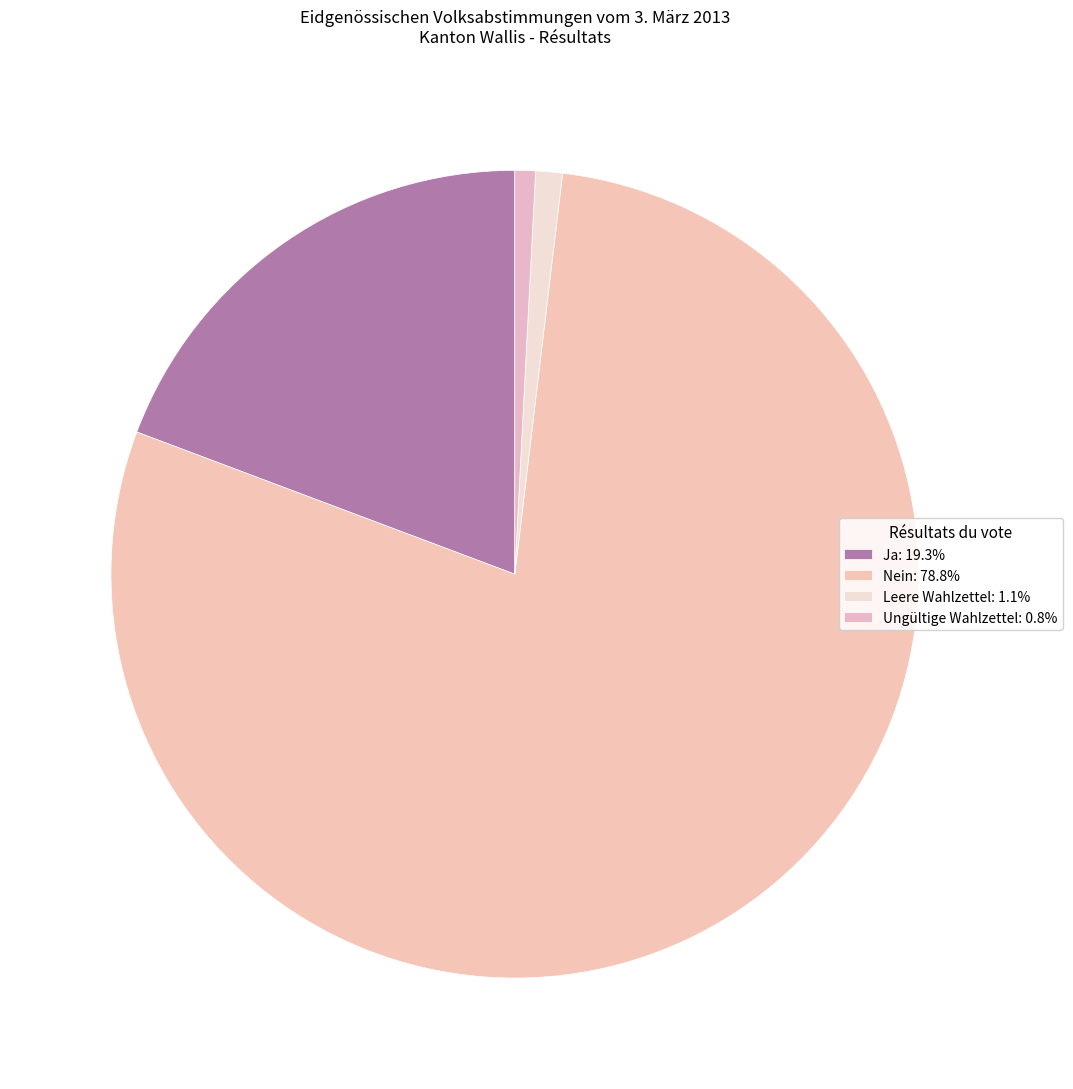

Count the number of slices in the pie.

4